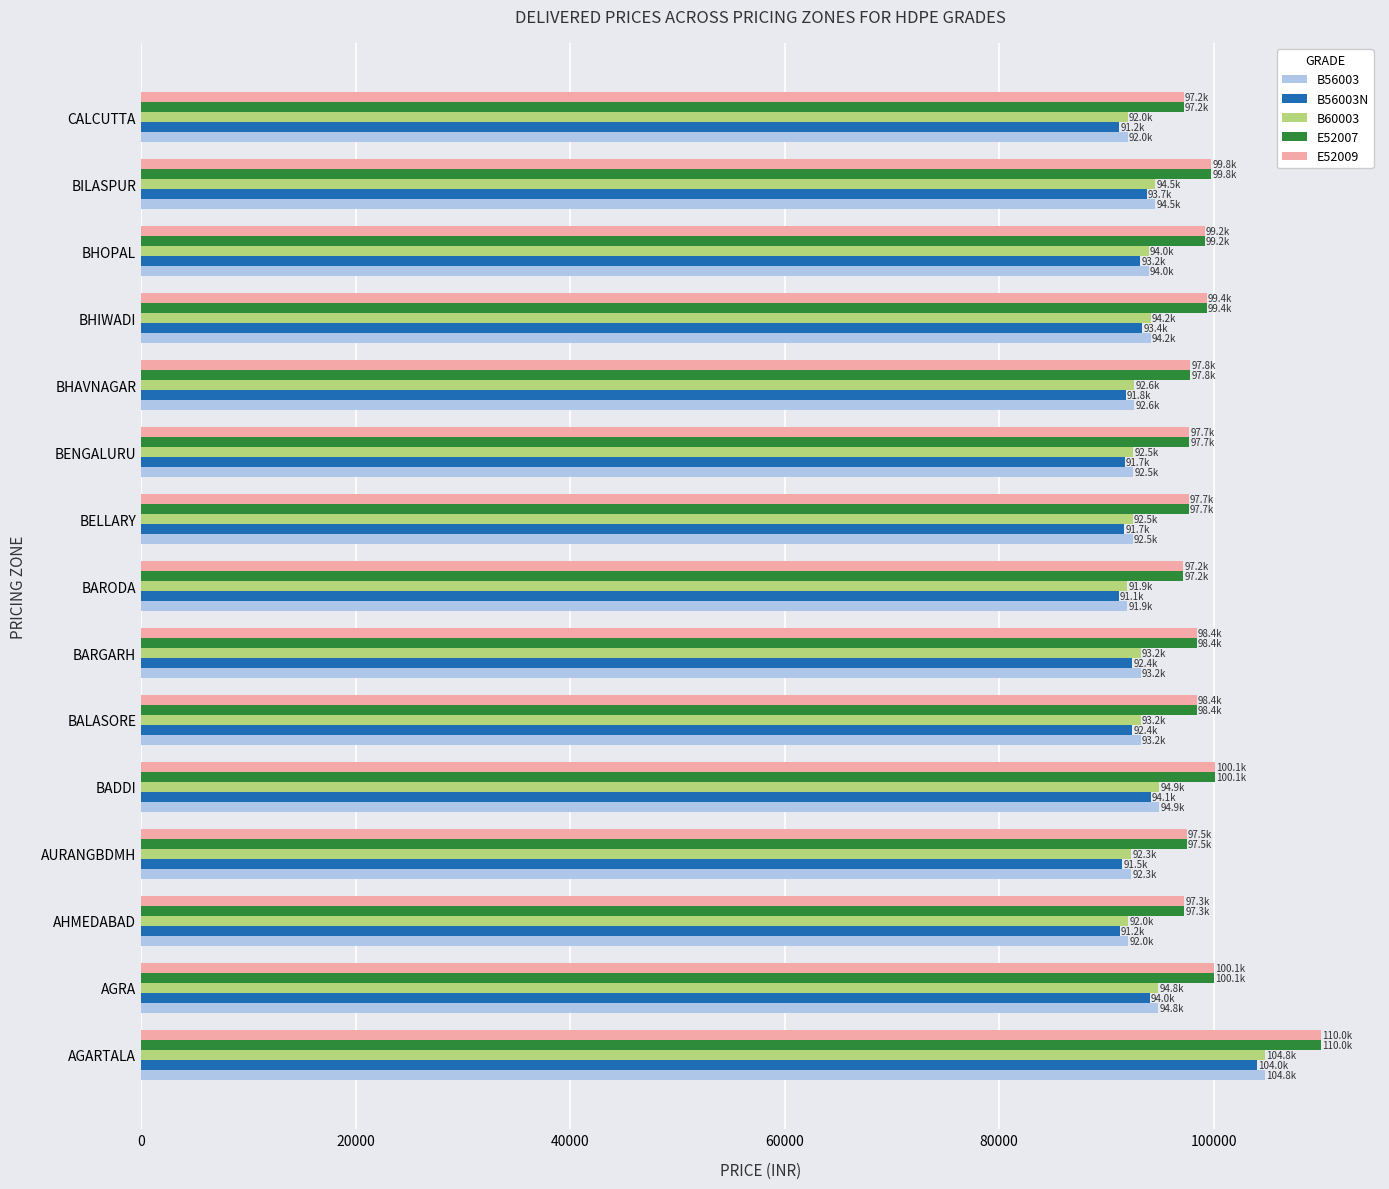

The value of E52007 at BALASORE is 53014. True or false?

False